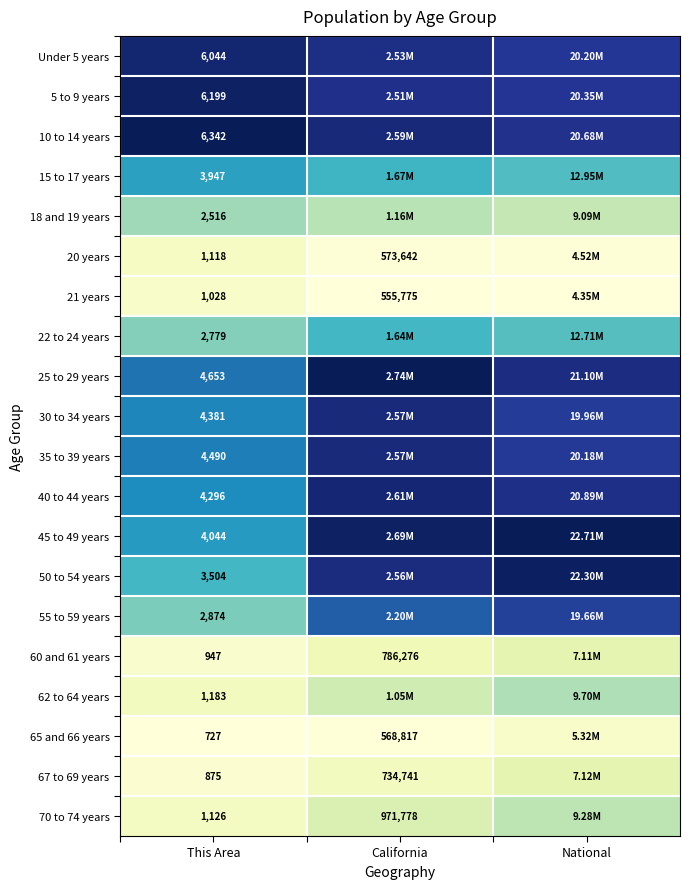

Which category has the lowest value in the 60 and 61 years series?

This Area